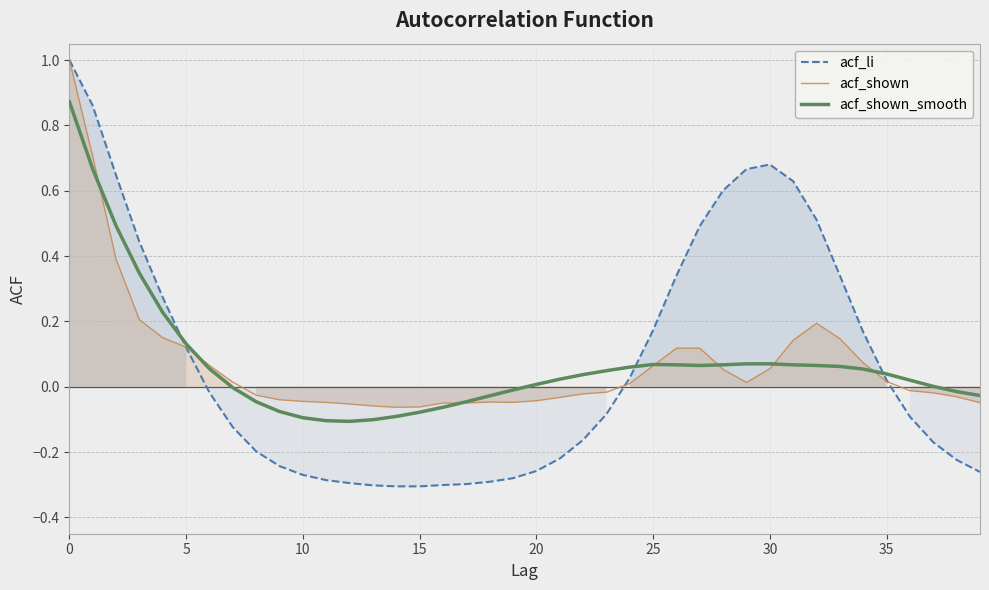

The value of acf_li at 16 is -0.1. True or false?

False